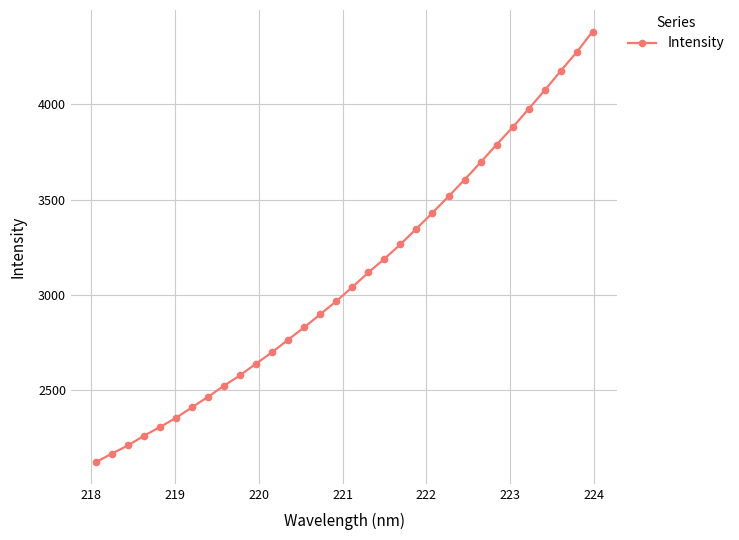

What is the sum of all values?

98937.5